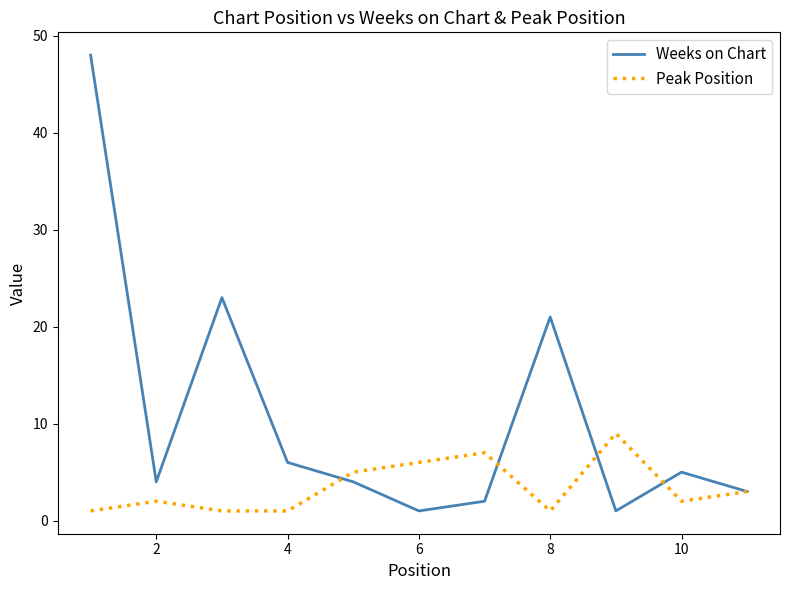

At how many categories does at least one series exceed 15?

3